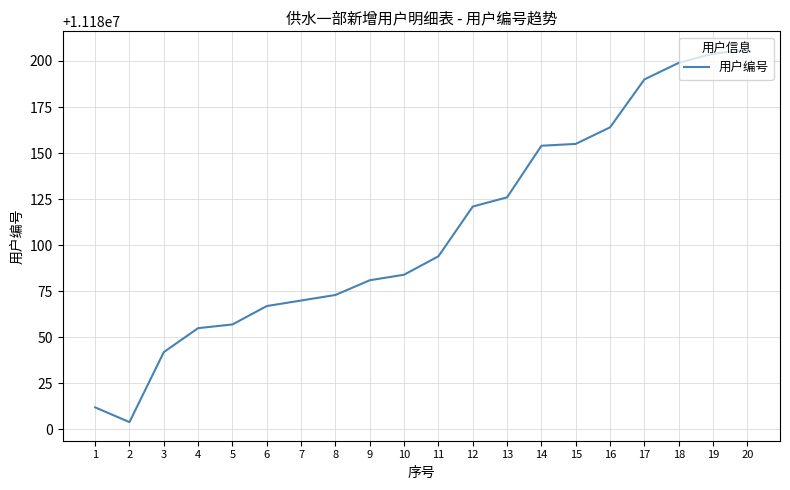

The value at 20 is 11180206. True or false?

True